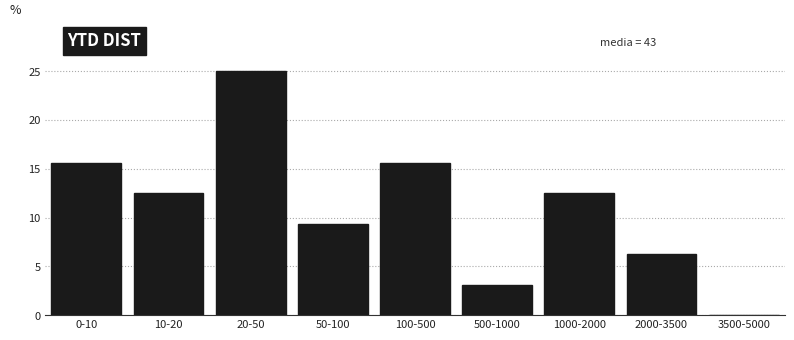

The chart shows a value of 12.5 at 10-20. True or false?

True